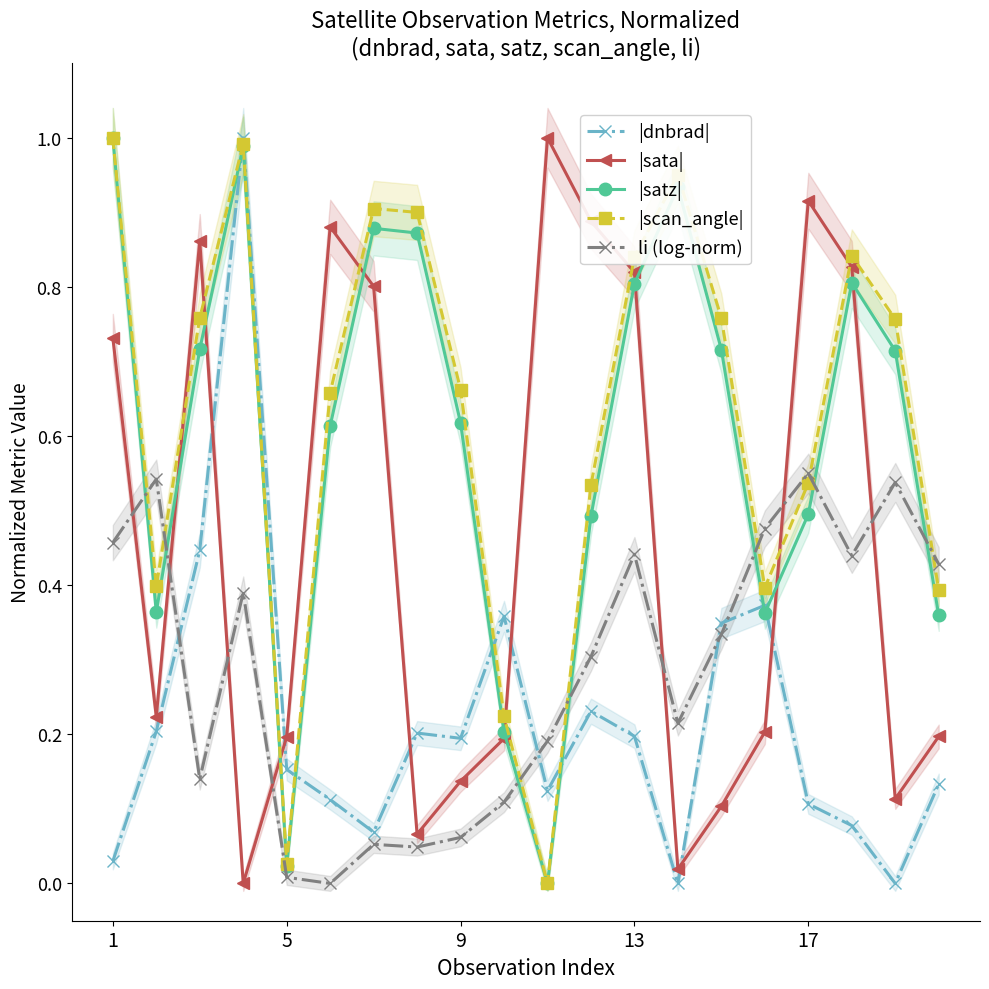

How many interior local peaks does the |sata| series have?

4